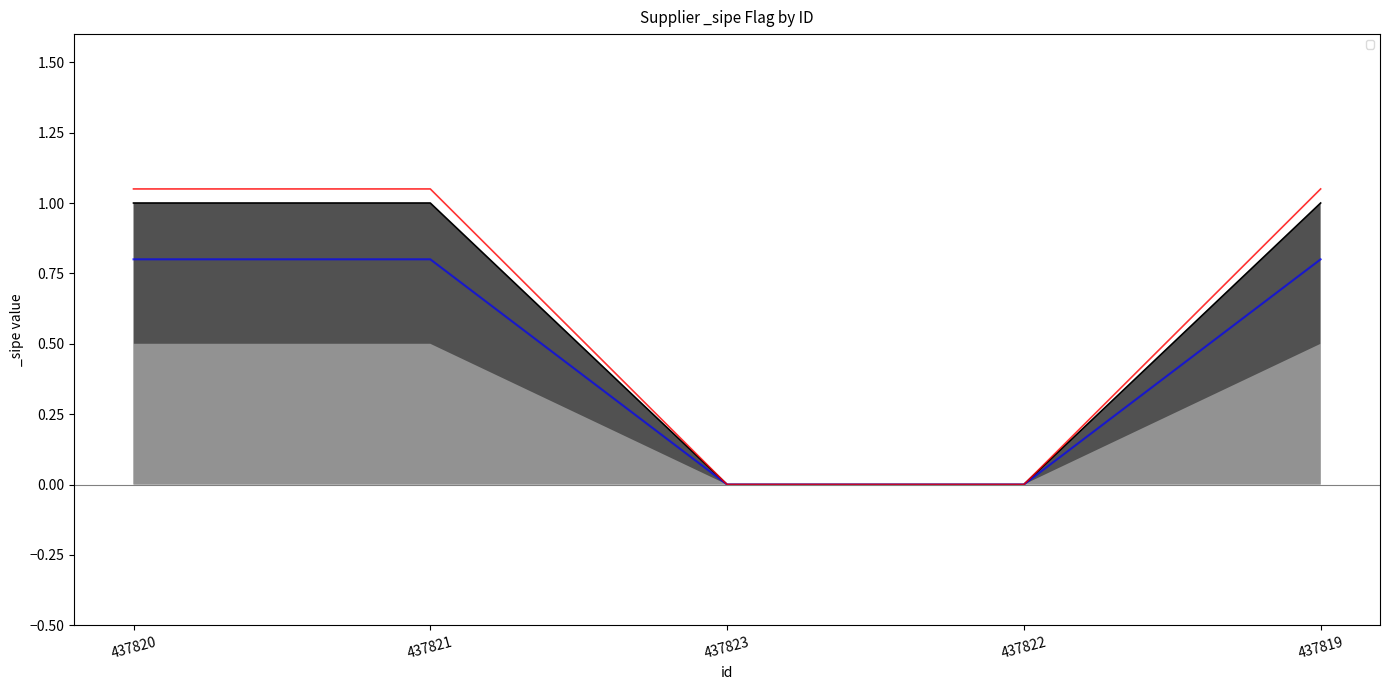

Reading right to left, transcribe all the data shown in this chart.

1	0	0	1	1